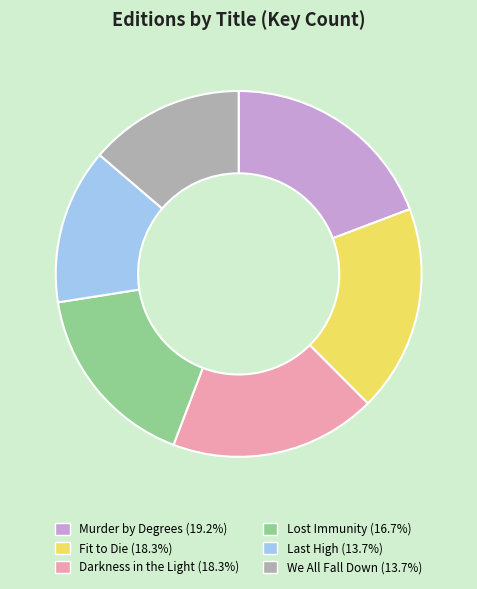

Combined, do Darkness in the Light and Lost Immunity account for over 50%?

No